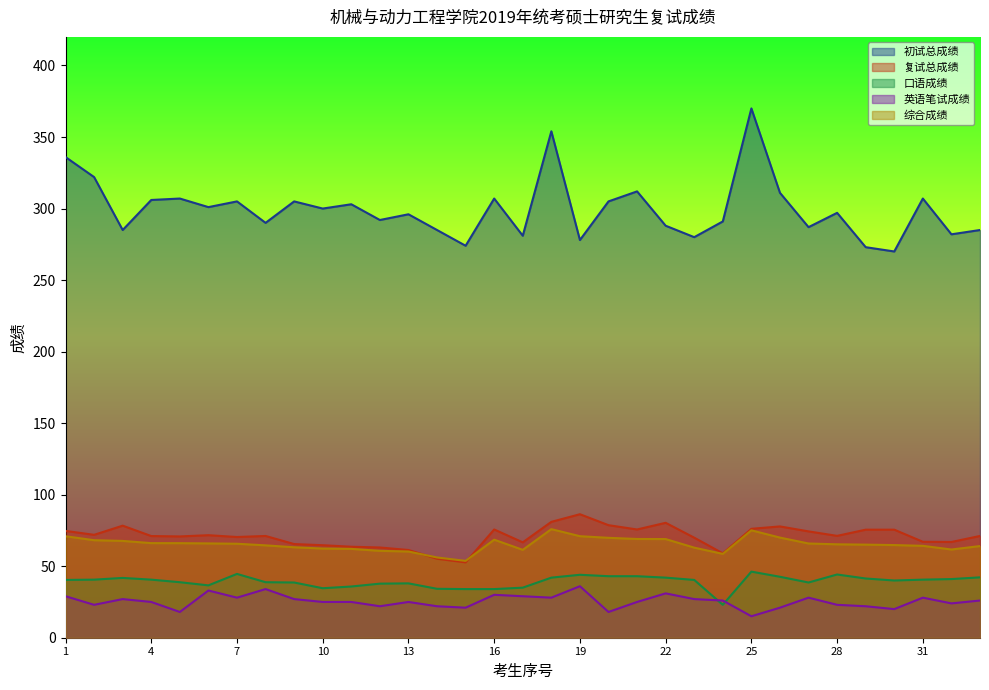

At which category does 口语成绩 reach its first local peak?

3